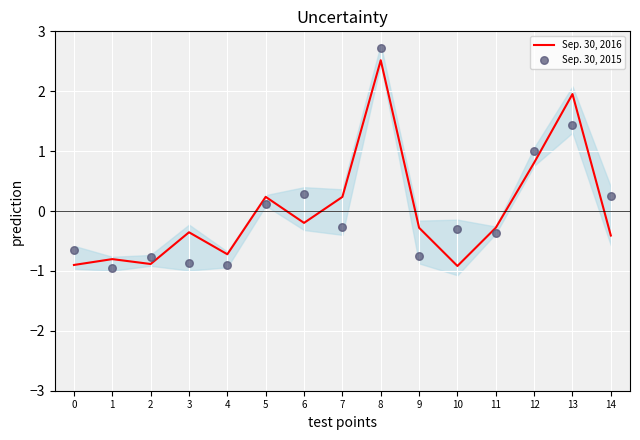

Which series has the widest spread of Y values?

Sep. 30, 2015